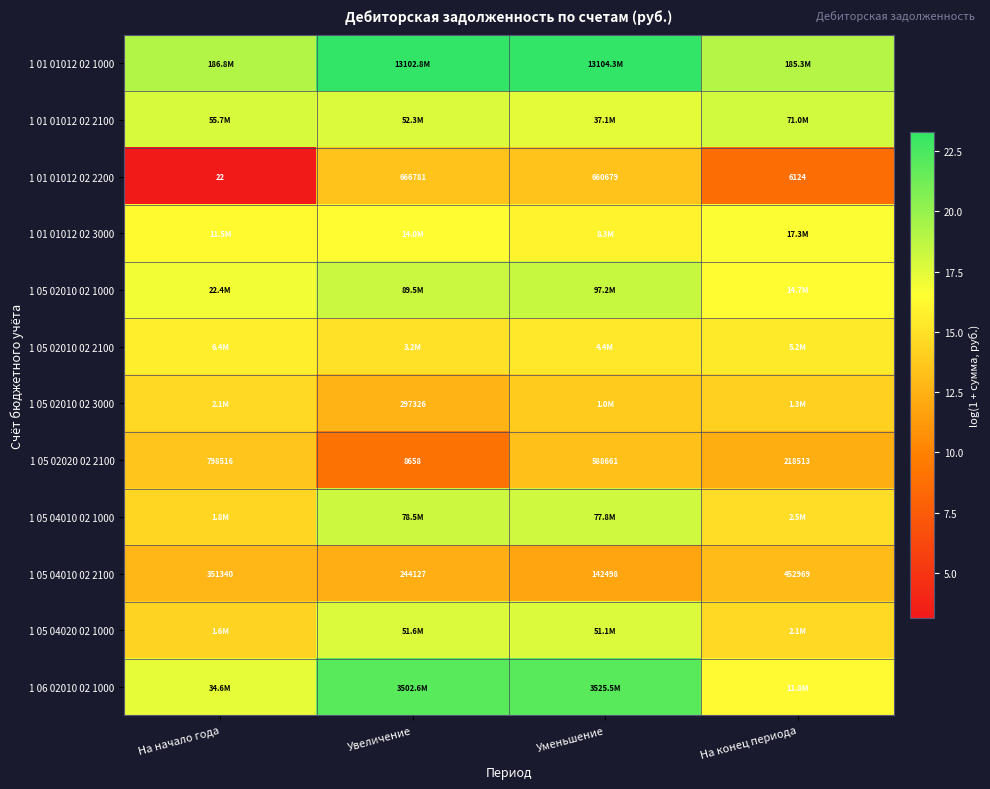

At which label does 1 05 02020 02 2100 first exceed 588661?

На начало года